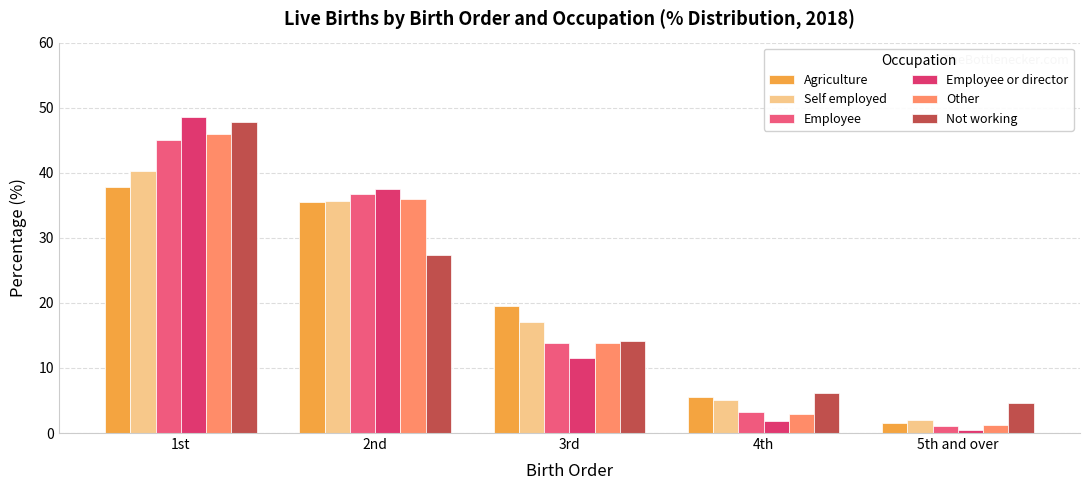

The Other series shows 51.2 at 2nd. True or false?

False